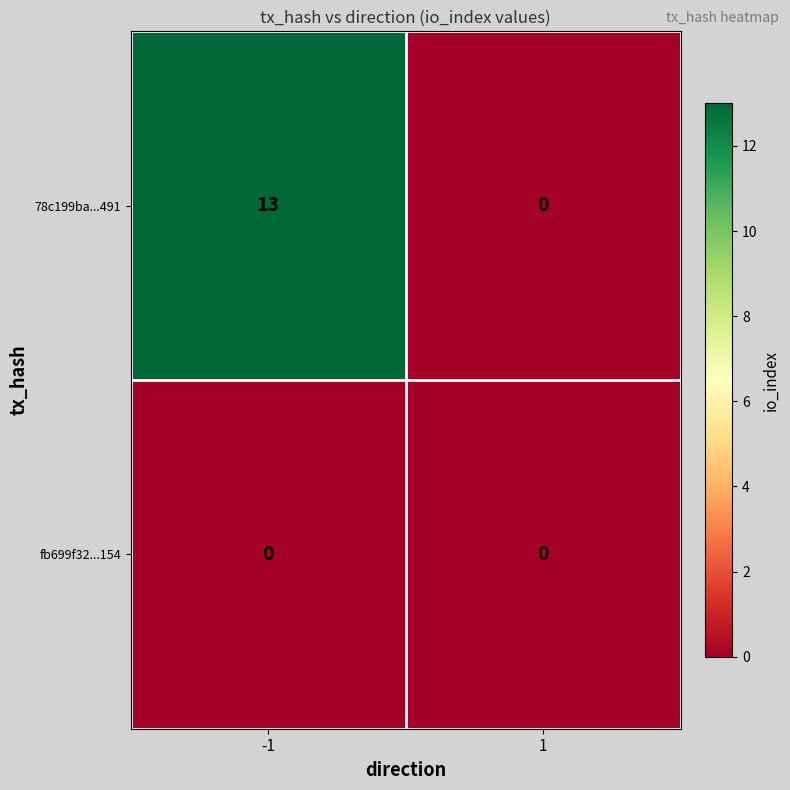

What is the greatest value displayed?

13